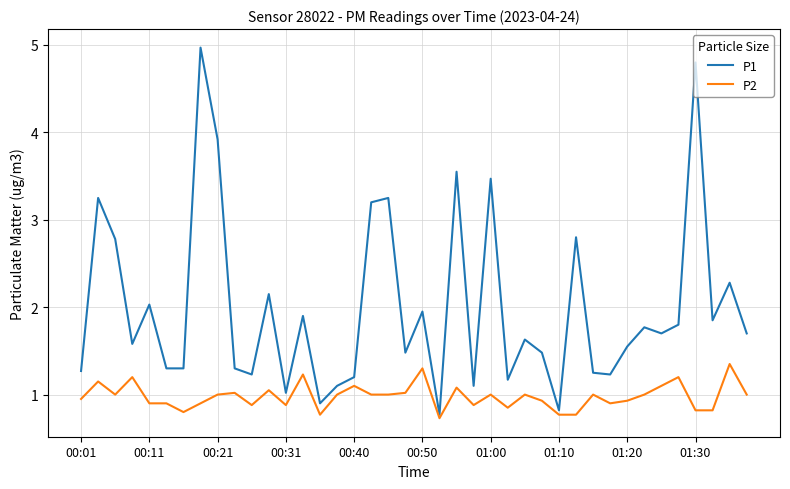

Which series has the largest range (max minus min)?

P1